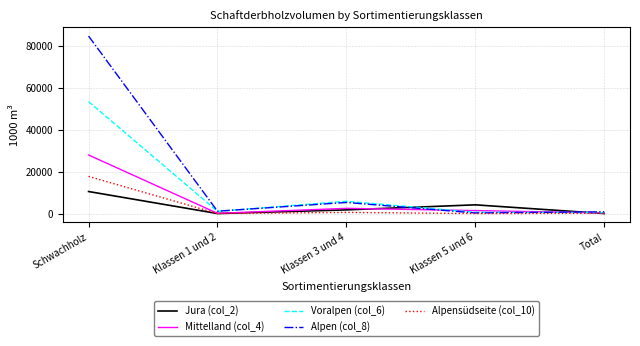

Is the value of Alpensüdseite (col_10) at Total greater than the value of Mittelland (col_4) at Schwachholz?

No